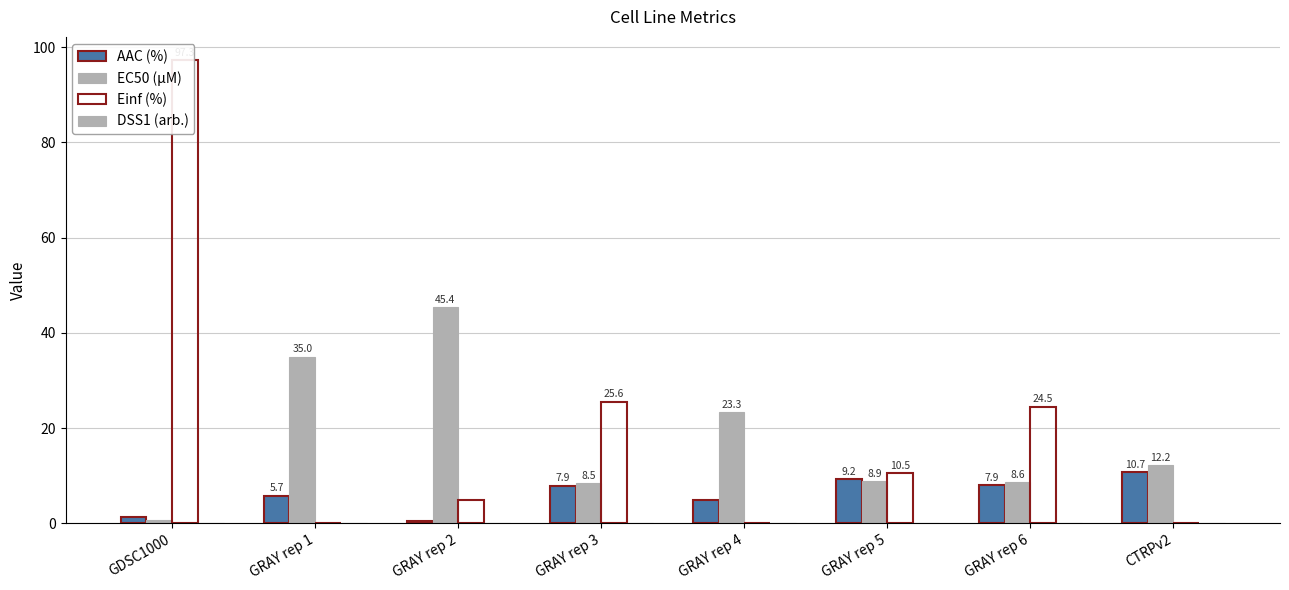

The DSS1 (arb.) series shows 0.1 at GRAY rep 6. True or false?

False